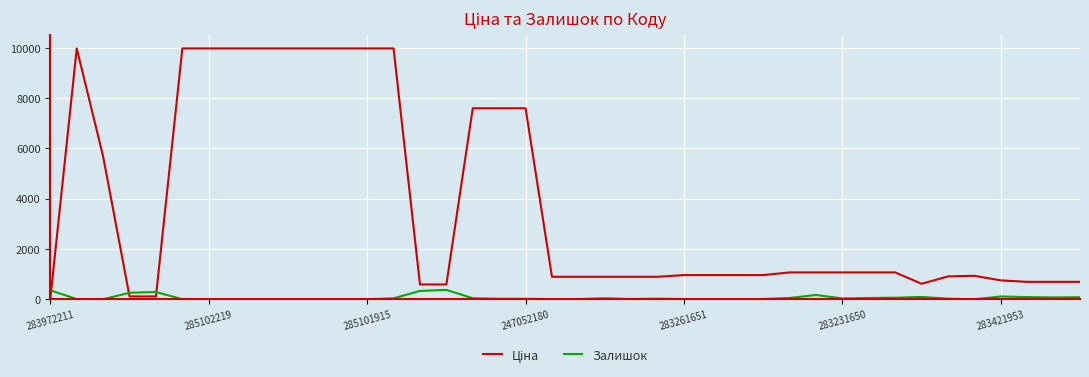

What is the difference between the maximum and minimum values in the Залишок series?

374.0